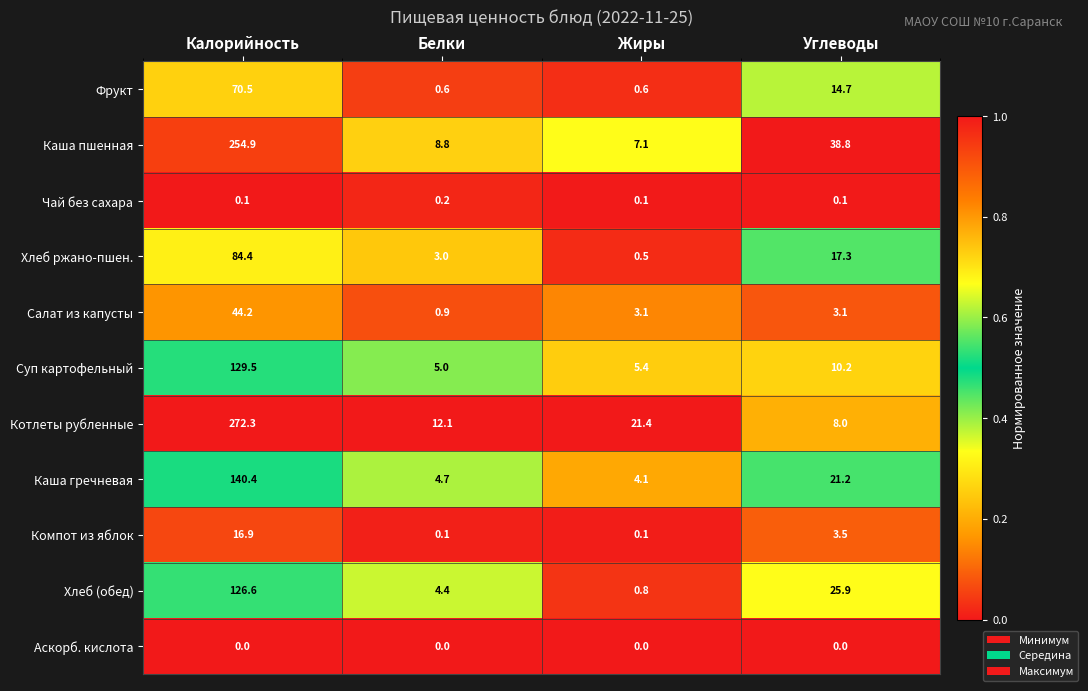

Read the Суп картофельный value at Жиры.

5.4